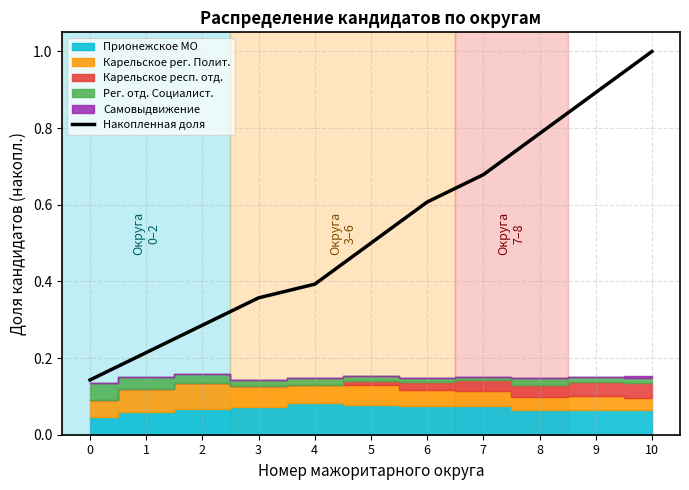

What is the difference between the second highest and second lowest values?

0.7